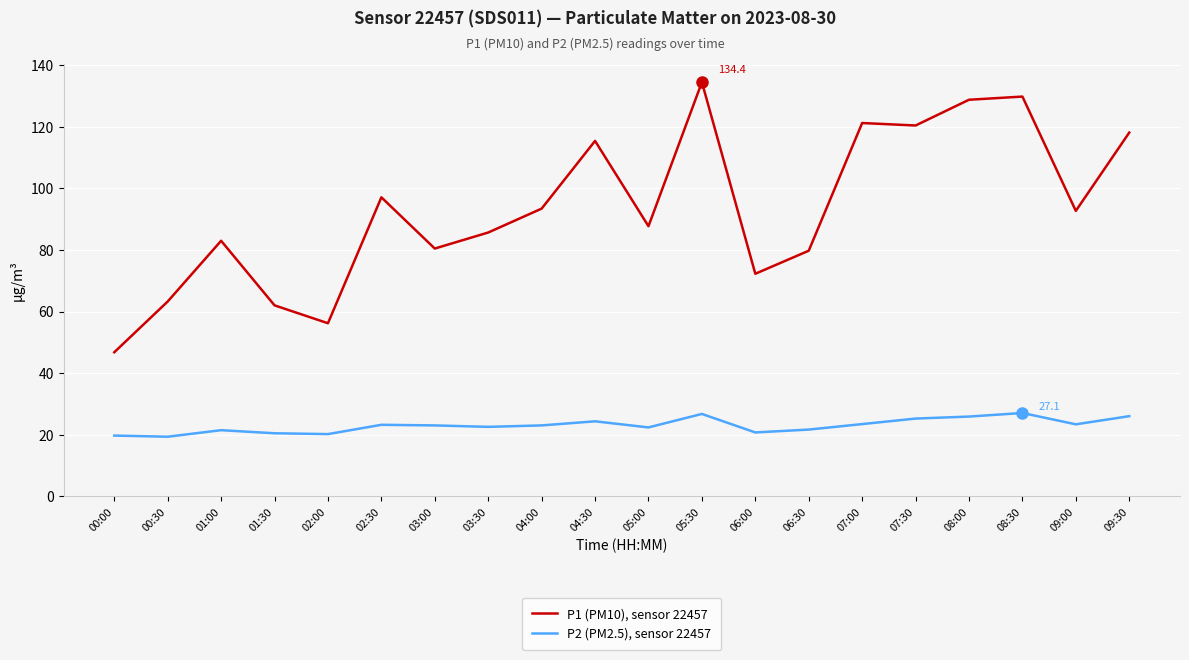

At how many categories does at least one series exceed 23?

20